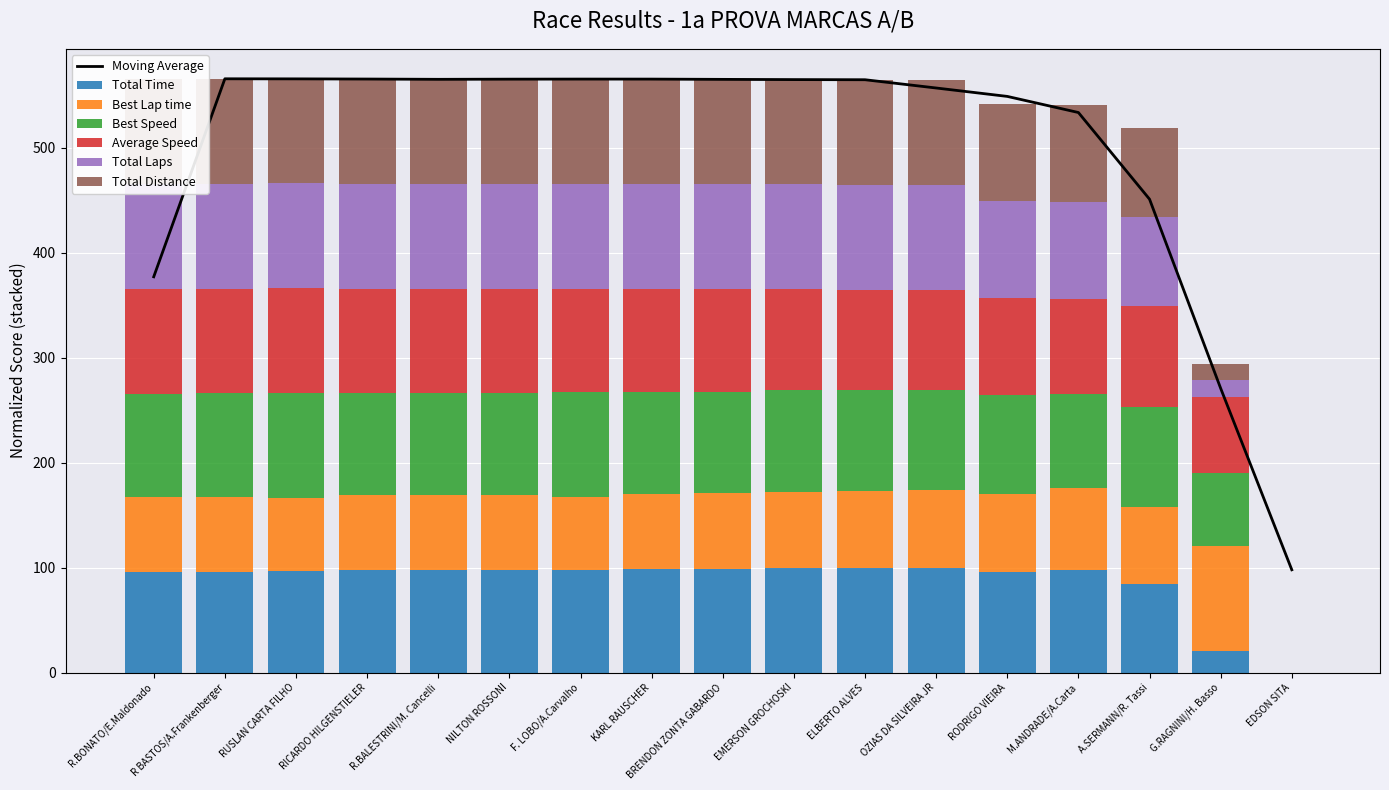

What is the value of the Total Distance bar at the 14th from the left?

92.3